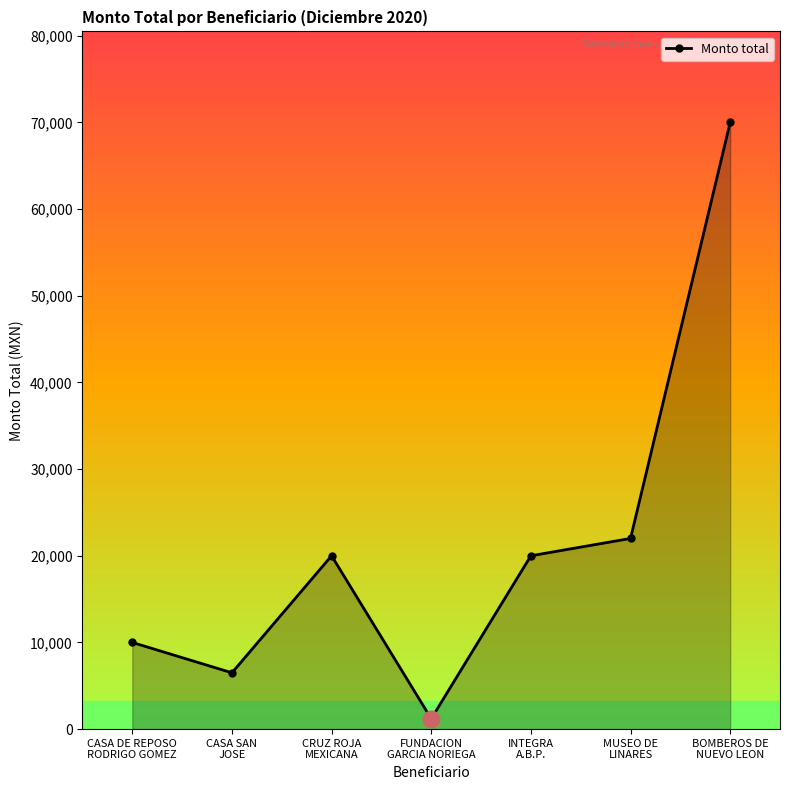

How many points are lower than both their immediate neighbors (excluding endpoints)?

2